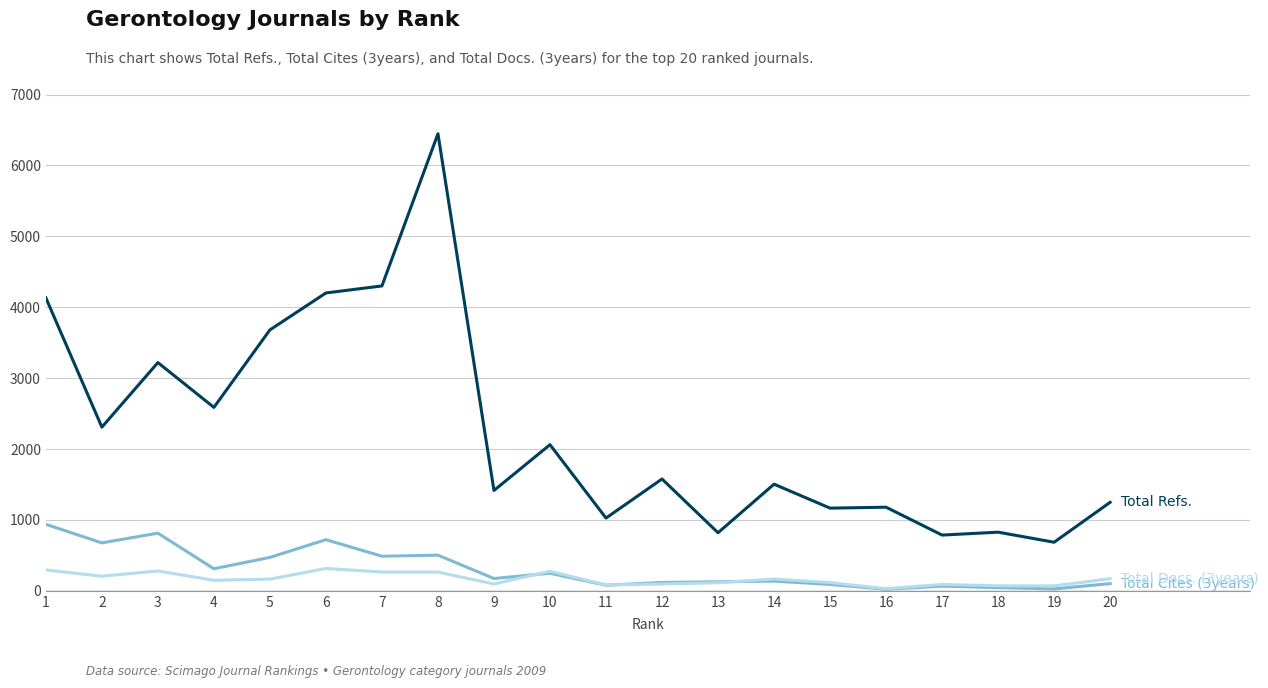

What is the greatest value displayed?

6447